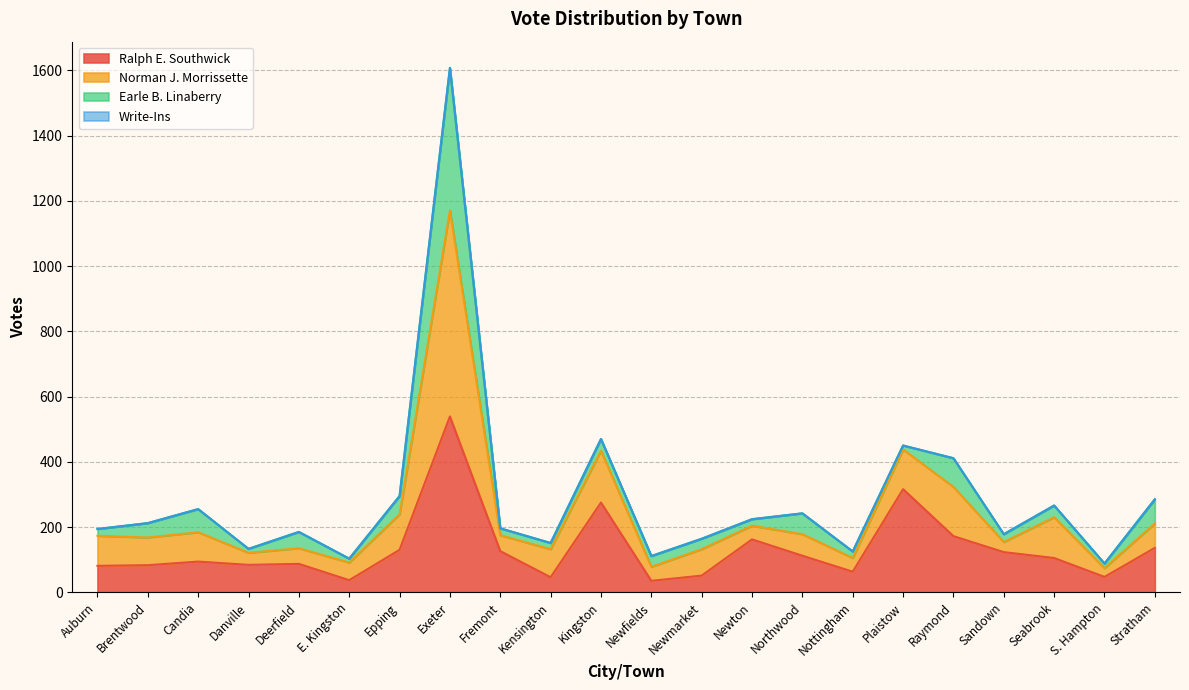

Is it true that Ralph E. Southwick equals 105 at Seabrook?

True